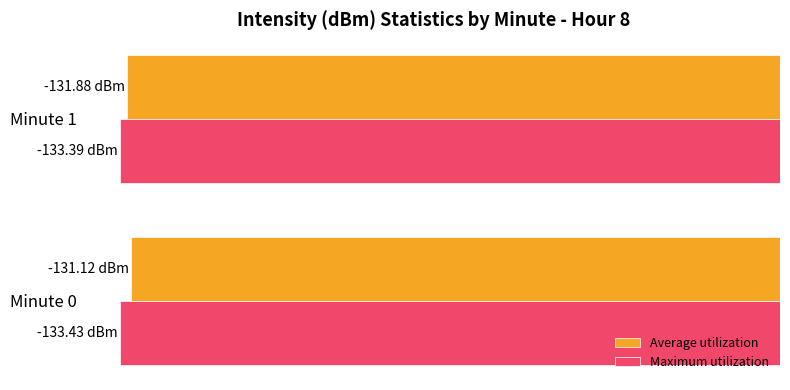

Which series has the largest total across all categories?

Average utilization